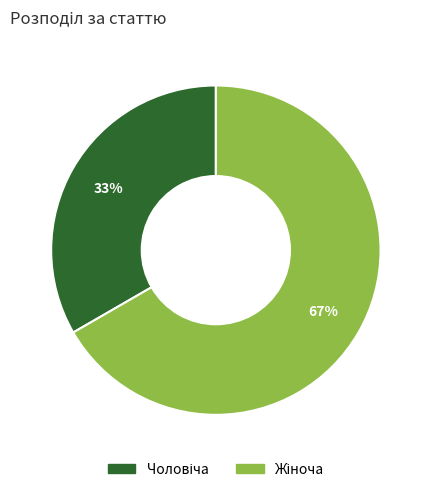

How many segments does this pie chart have?

2